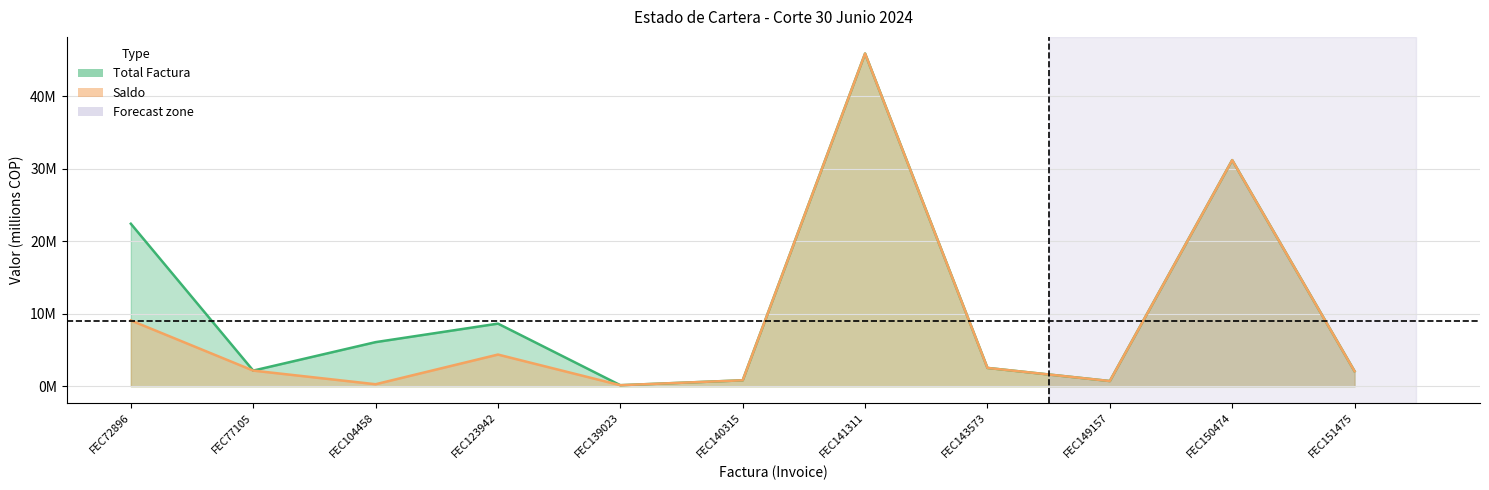

What is the total value across all series at FEC72896?

31.5